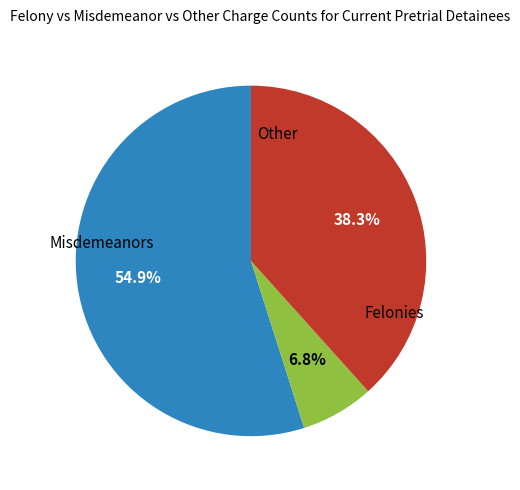

Is there any slice that represents more than half of the pie?

Yes